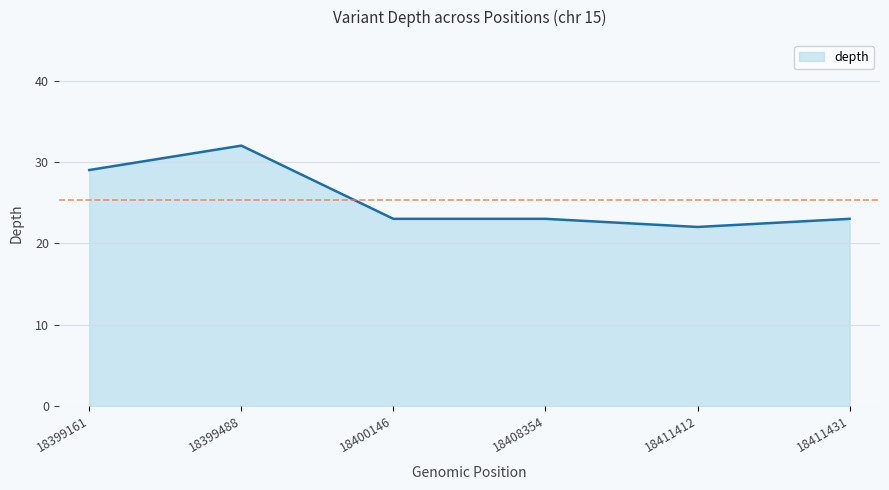

Is it true that the value at 18399488 is 14?

False